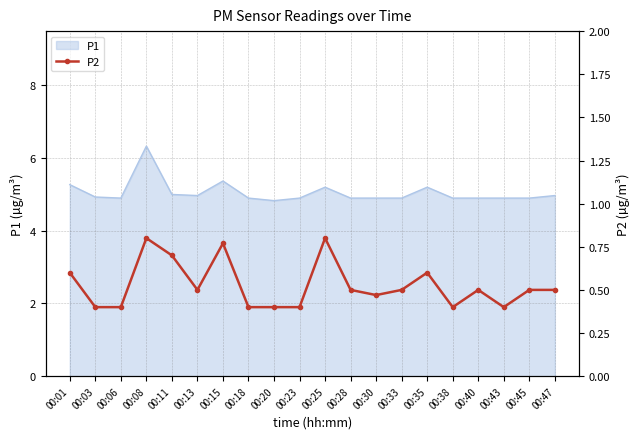

Reading left to right, list all the values displayed in this chart.

00:01=0.6	00:03=0.4	00:06=0.4	00:08=0.8	00:11=0.7	00:13=0.5	00:15=0.8	00:18=0.4	00:20=0.4	00:23=0.4	00:25=0.8	00:28=0.5	00:30=0.5	00:33=0.5	00:35=0.6	00:38=0.4	00:40=0.5	00:43=0.4	00:45=0.5	00:47=0.5